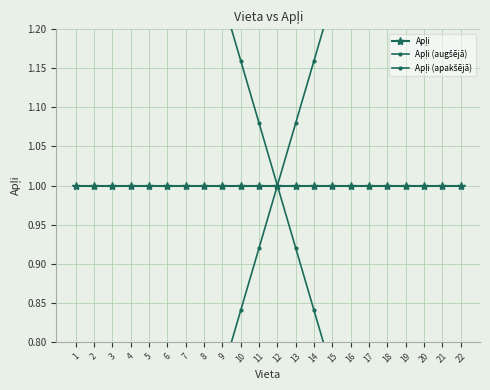

What is the value of the Apļi point at the 12th from the left?

1.0